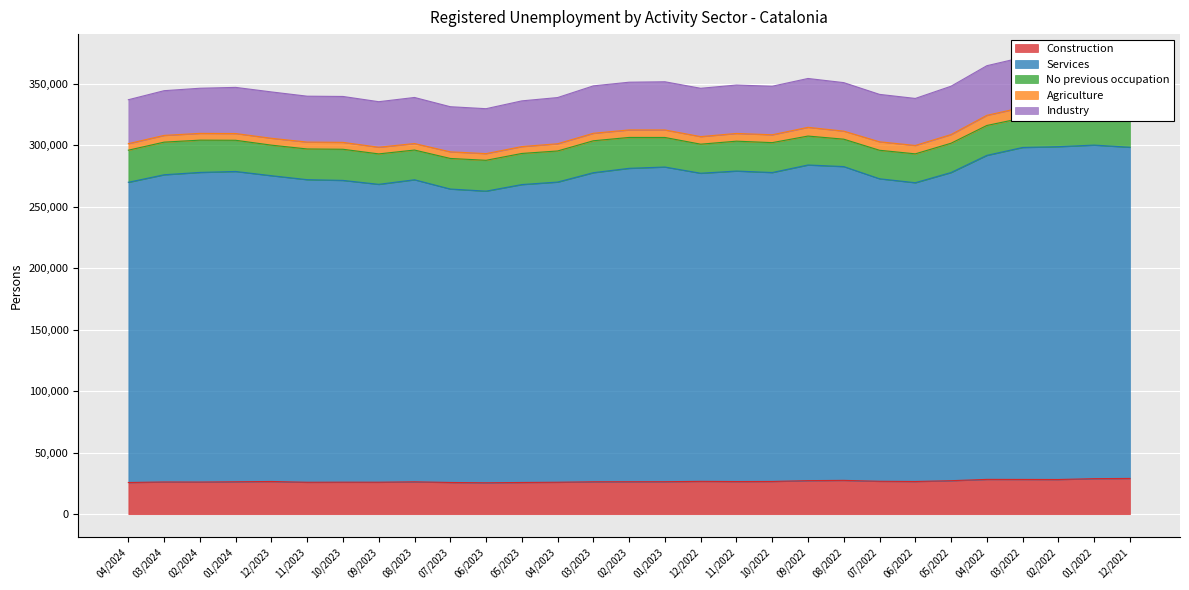

True or false: Agriculture and No previous occupation cross at least once.

False